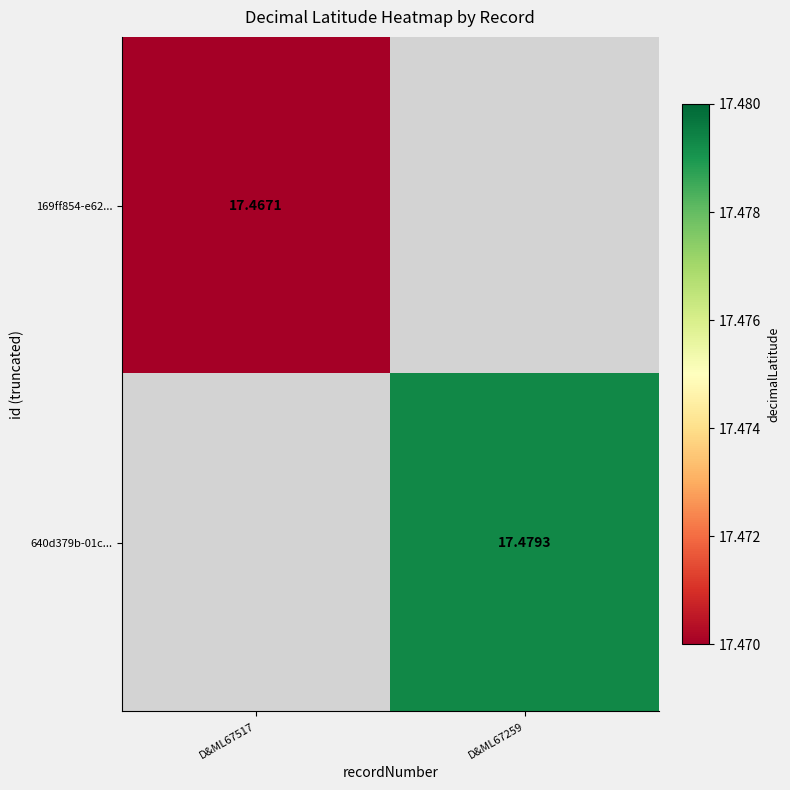

List the series in order of their overall mean, lowest first.

169ff854-e62..., 640d379b-01c...